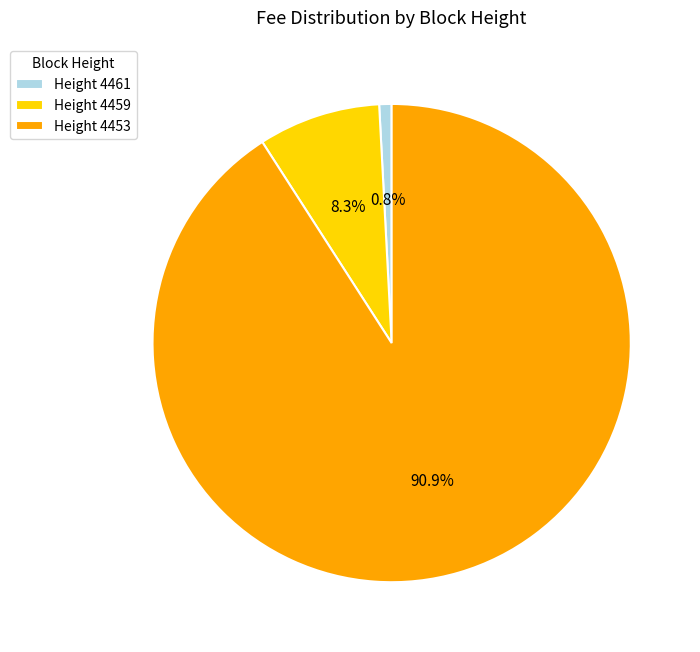

To the nearest percent, what is the average slice percentage?

33%